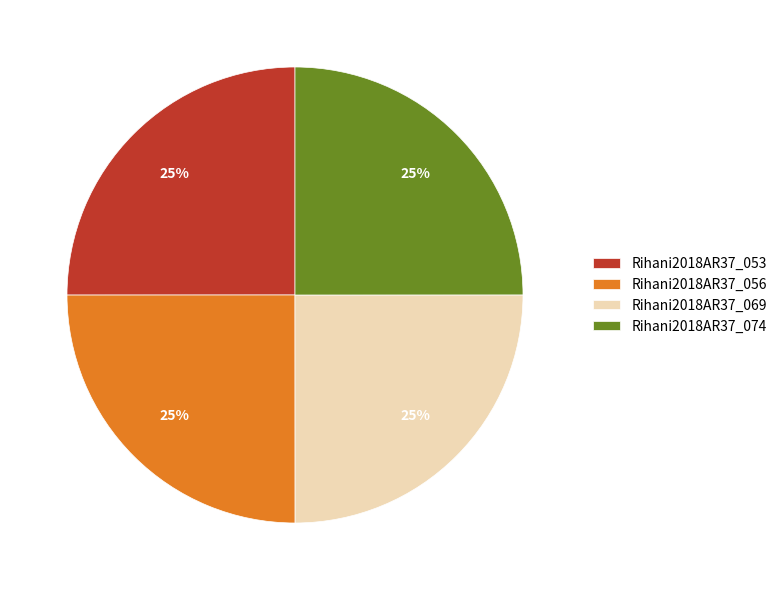

To the nearest percent, what is the combined percentage of Rihani2018AR37_074 and Rihani2018AR37_056?

50%